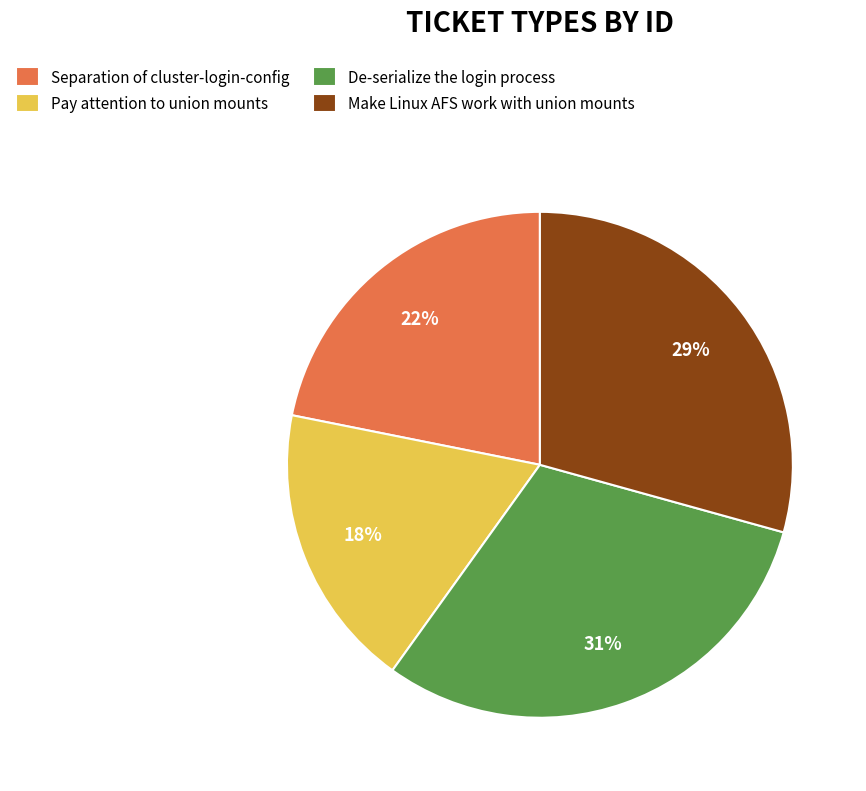

Rank the categories by value from highest to lowest.

De-serialize the login process, Make Linux AFS work with union mounts, Separation of cluster-login-config, Pay attention to union mounts